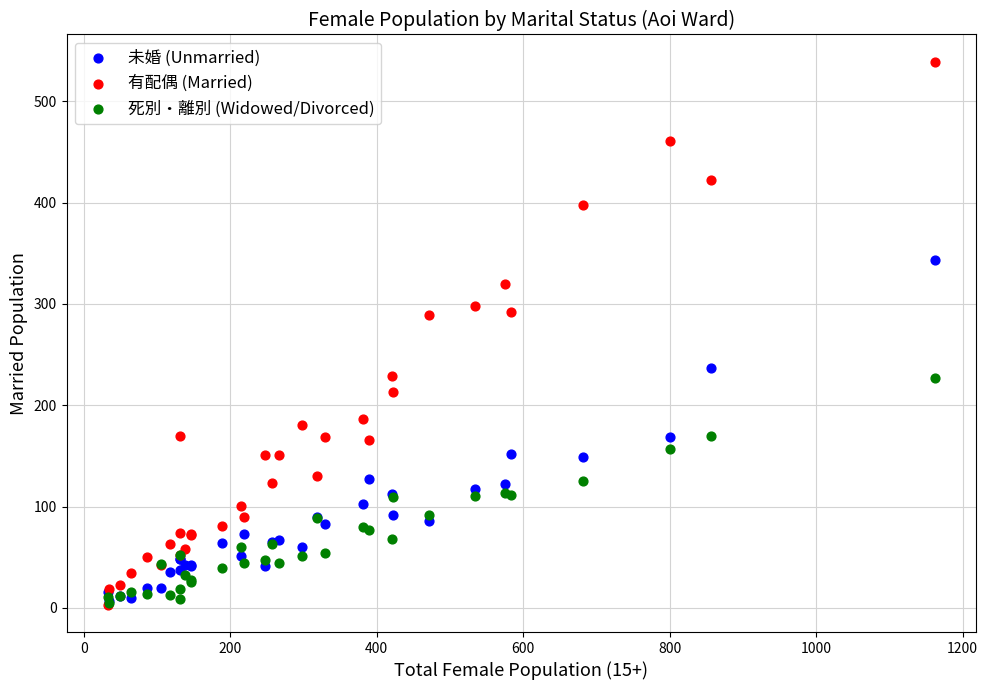

What are all the series names shown in the legend?

未婚 (Unmarried), 有配偶 (Married), 死別・離別 (Widowed/Divorced)